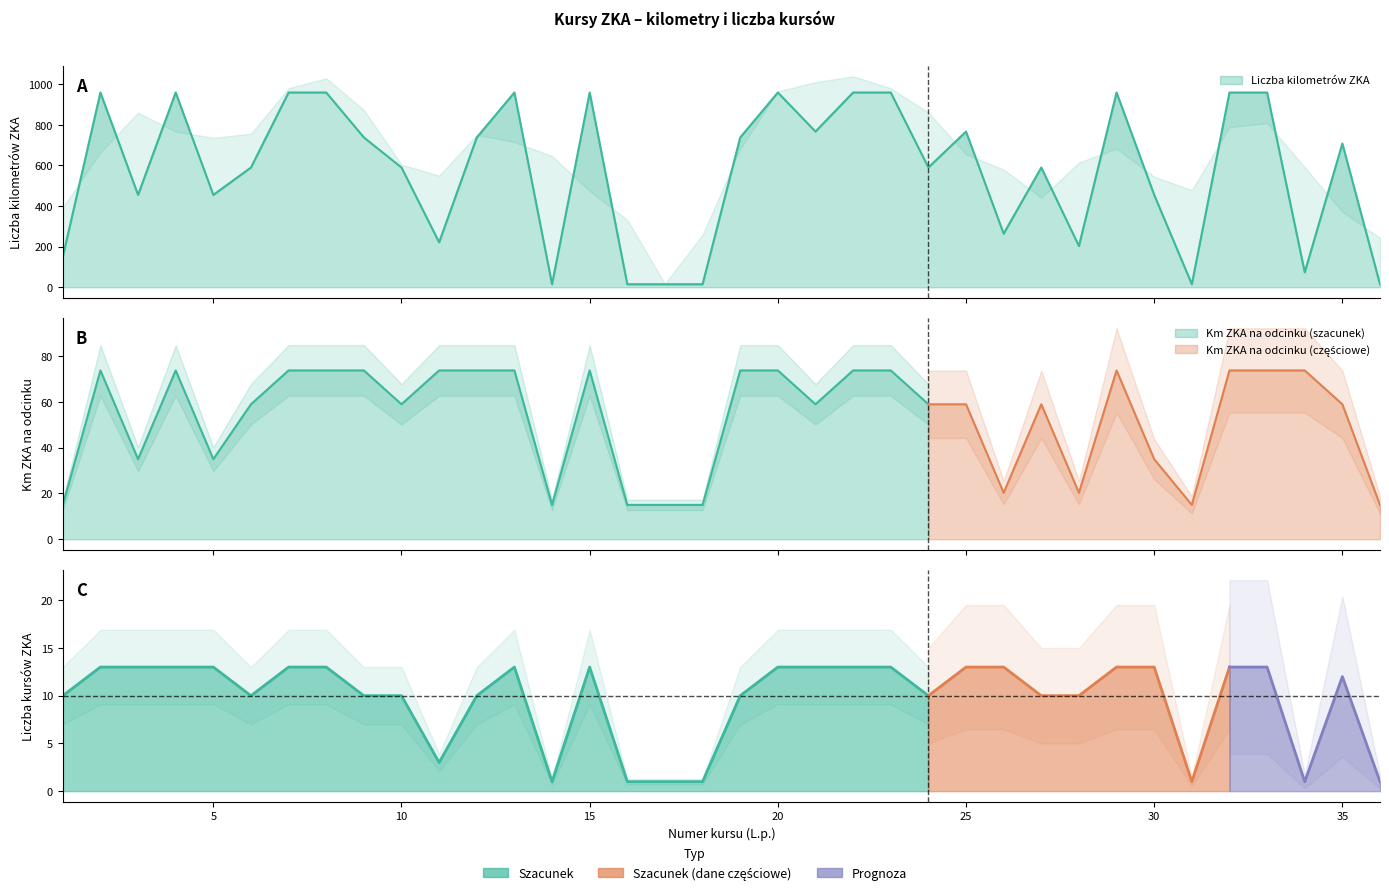

Does the chart display data point markers on the line(s)?

No